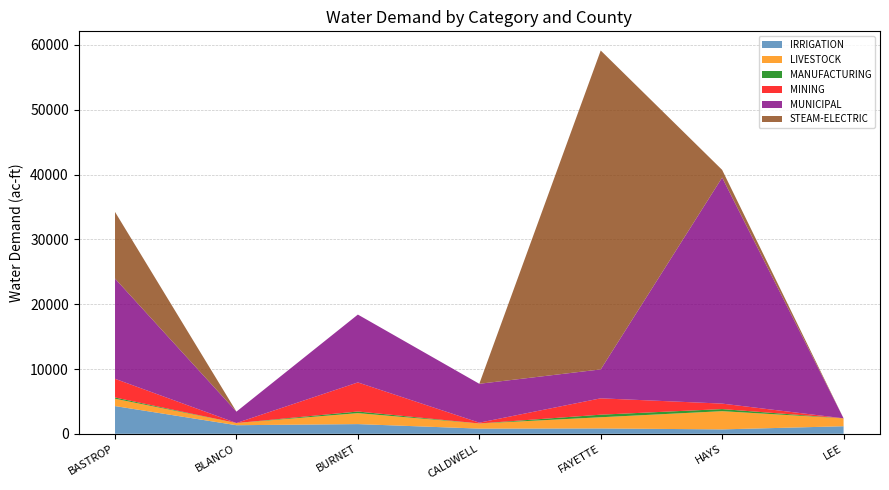

Reading right to left, extract all data points from this chart.

IRRIGATION: LEE=1168	HAYS=682	FAYETTE=828	CALDWELL=802	BURNET=1498	BLANCO=1327	BASTROP=4280
LIVESTOCK: LEE=1216	HAYS=2809	FAYETTE=1726	CALDWELL=788	BURNET=1691	BLANCO=331	BASTROP=1135
MANUFACTURING: LEE=7	HAYS=325	FAYETTE=396	CALDWELL=5	BURNET=251	BLANCO=0	BASTROP=188
MINING: LEE=0	HAYS=845	FAYETTE=2526	CALDWELL=123	BURNET=4490	BLANCO=5	BASTROP=2884
MUNICIPAL: LEE=0	HAYS=34881	FAYETTE=4464	CALDWELL=6001	BURNET=10470	BLANCO=1760	BASTROP=15465
STEAM-ELECTRIC: LEE=0	HAYS=1187	FAYETTE=49211	CALDWELL=0	BURNET=0	BLANCO=0	BASTROP=10288